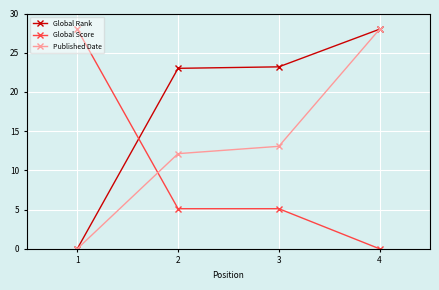

Between which two adjacent categories do Published Date and Global Score first intersect?

1 and 2